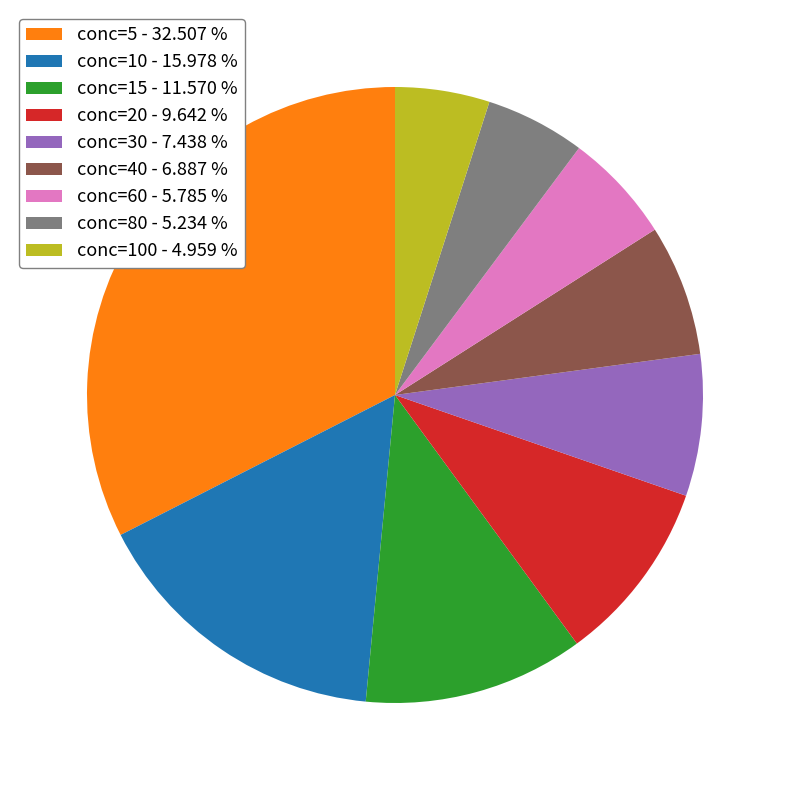

Does any single category account for the majority?

No